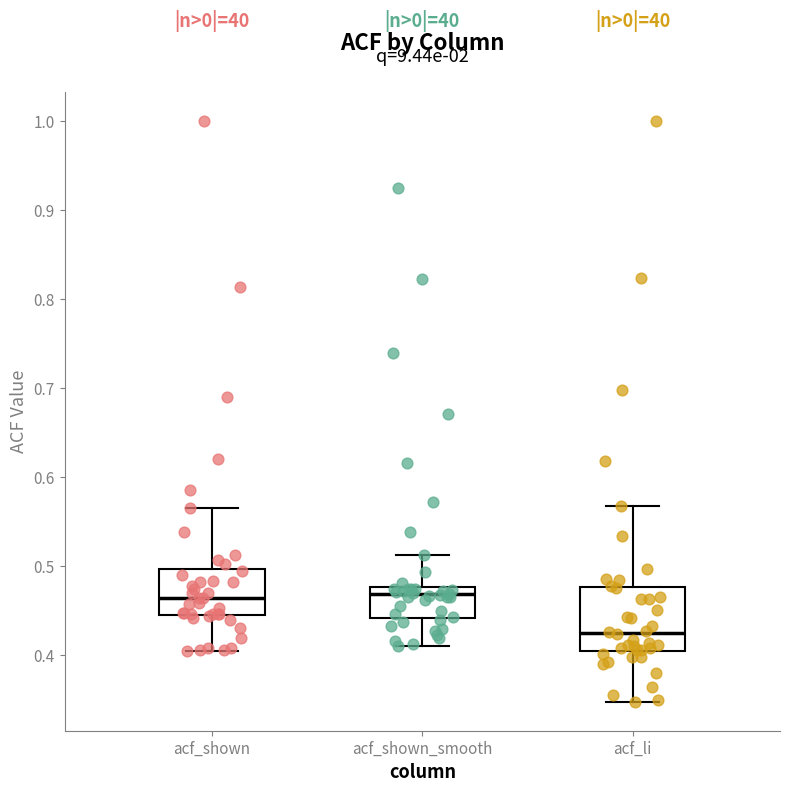

Reading left to right, transcribe this box plot: for each box, give where its median line is, the range the box spans, and where its two whiskers end, as read against the y-axis. The values are not printed on the chart, so give them approximately, as read against the axis.

acf_shown: median 0.46, box 0.45 to 0.50, whiskers 0.41 to 0.57
acf_shown_smooth: median 0.47, box 0.44 to 0.48, whiskers 0.41 to 0.51
acf_li: median 0.43, box 0.40 to 0.48, whiskers 0.35 to 0.57